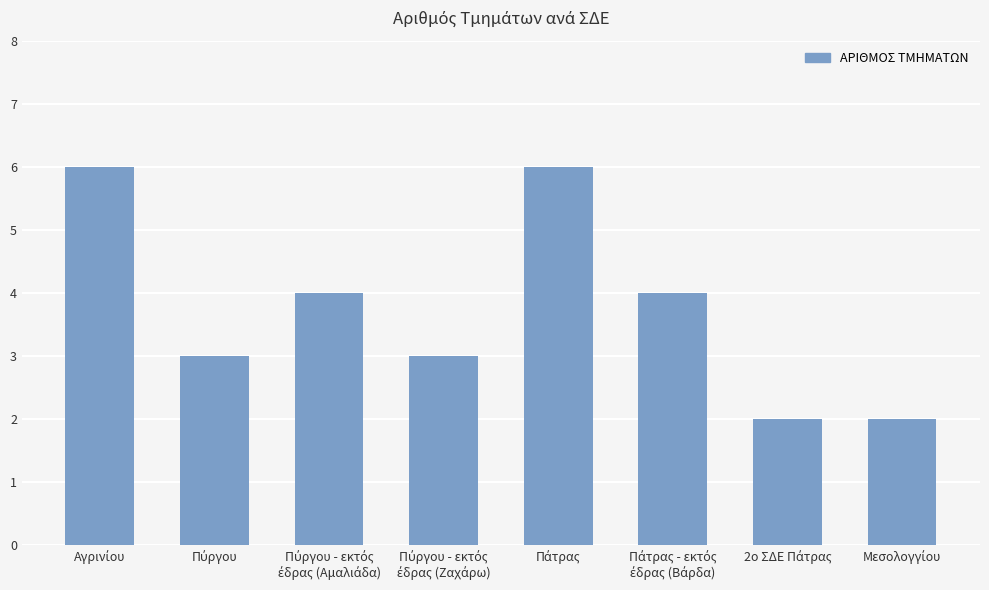

What is the sum of all values?

30